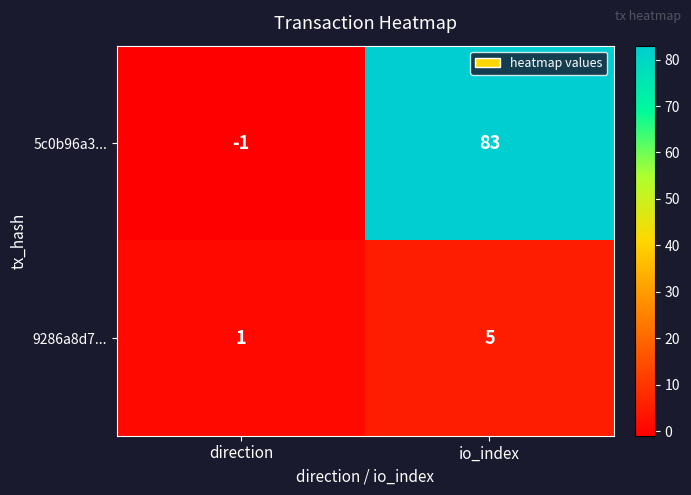

At which category is the sum across all series the highest?

io_index